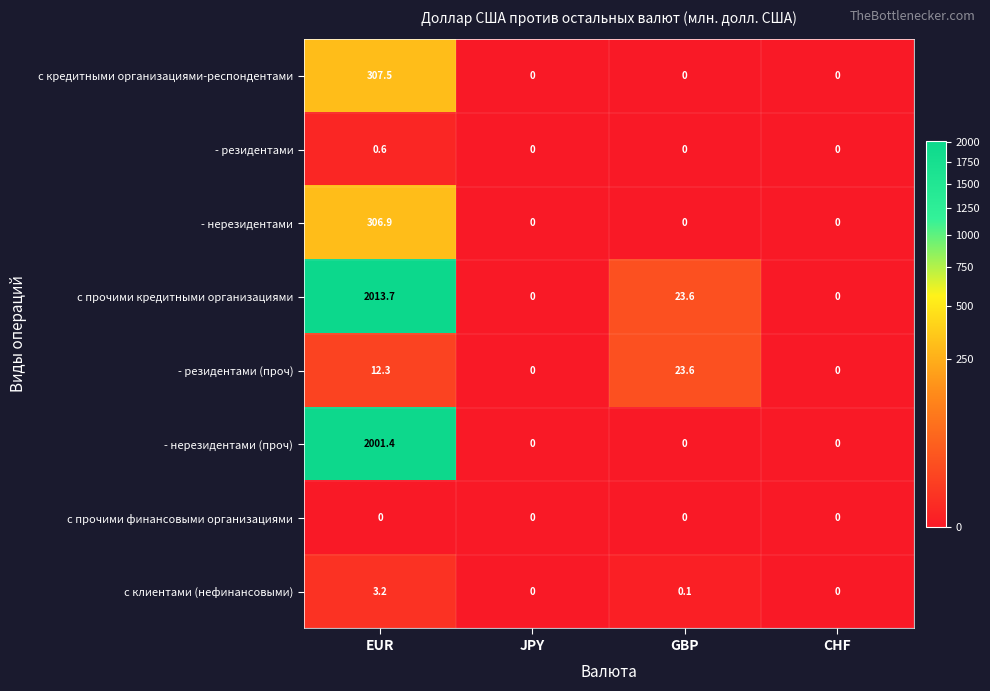

What is the maximum value shown in the chart?

2013.7